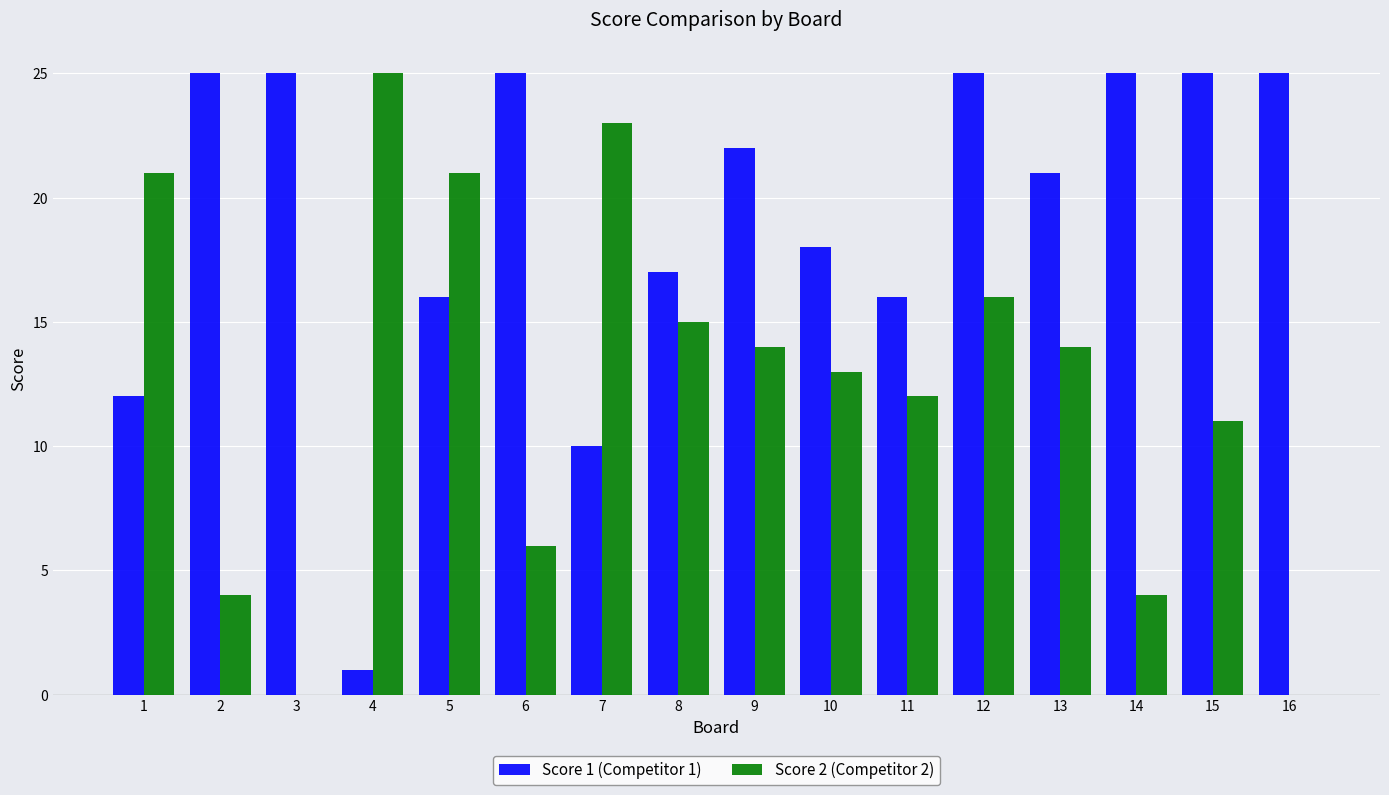

How many series are shown in this chart?

2